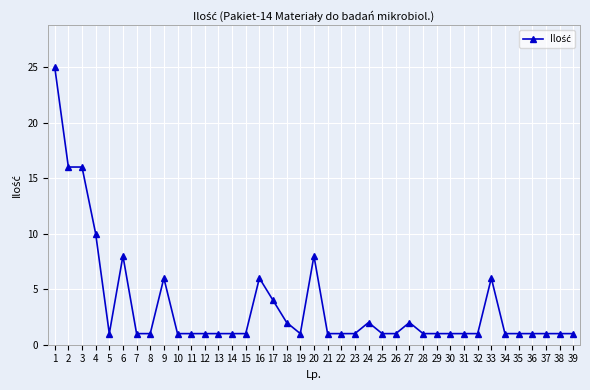

Approximately how many times larger is the value at 16 compared to 30?

6.0